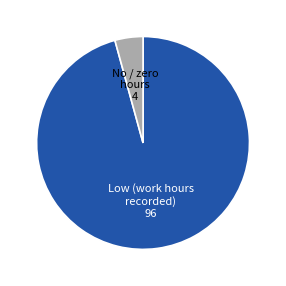

Is there a majority slice in this chart?

Yes